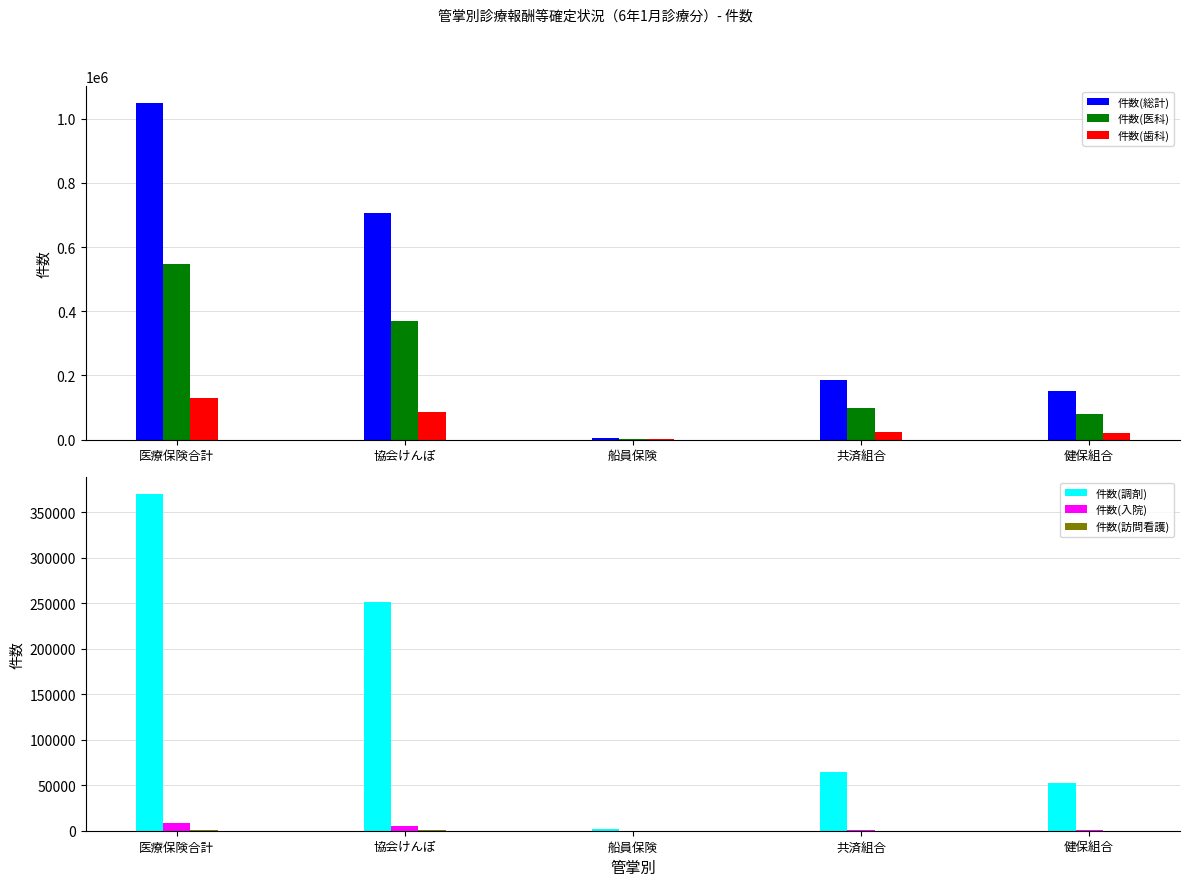

At 協会けんぽ, list the series in order from smallest to largest.

件数(訪問看護), 件数(入院), 件数(歯科), 件数(調剤), 件数(医科), 件数(総計)